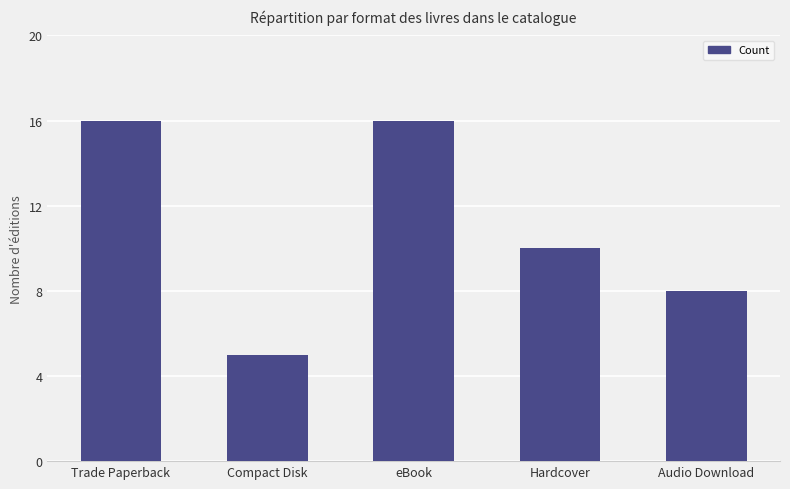

Reading left to right, what are all the values shown in this chart?

16	5	16	10	8